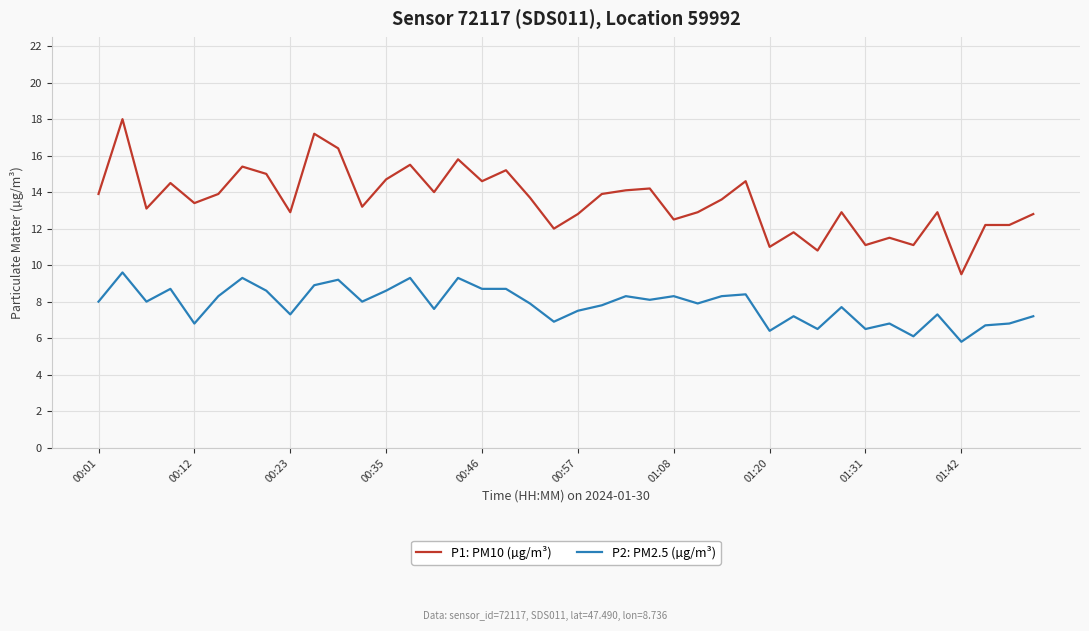

What is the lowest value of the P2: PM2.5 (µg/m³) series?

5.8